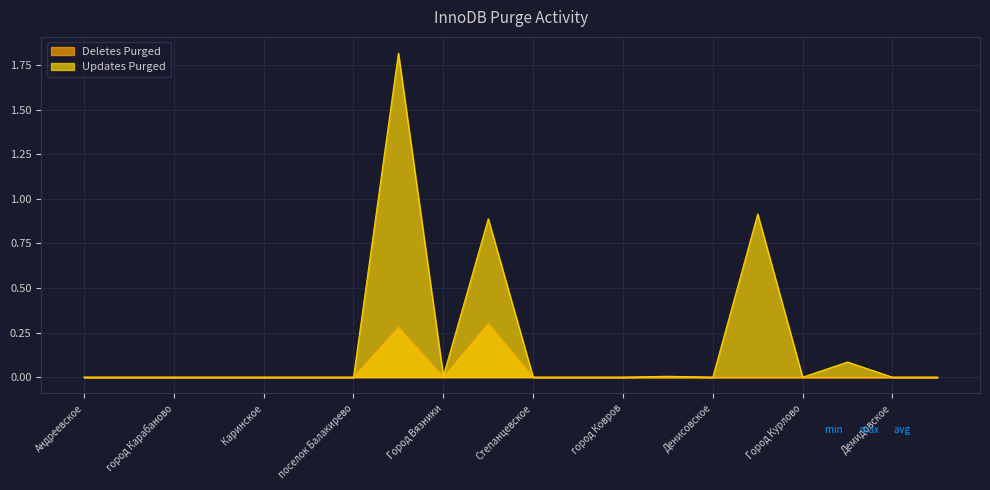

Which series has the largest range (max minus min)?

Updates Purged